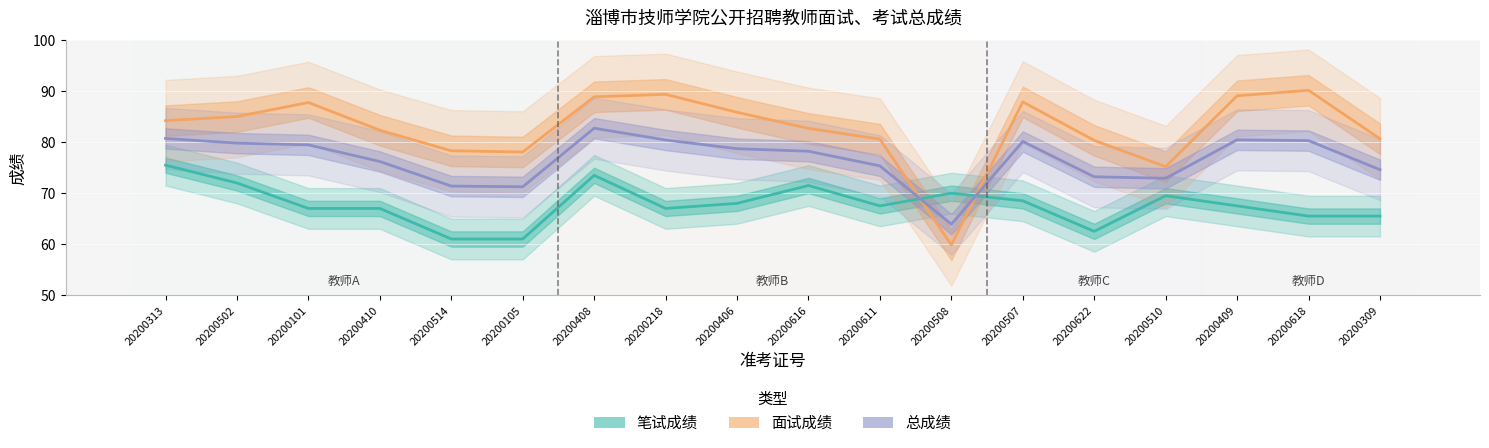

The value of 面试成绩 at 20200105 is 112.4. True or false?

False